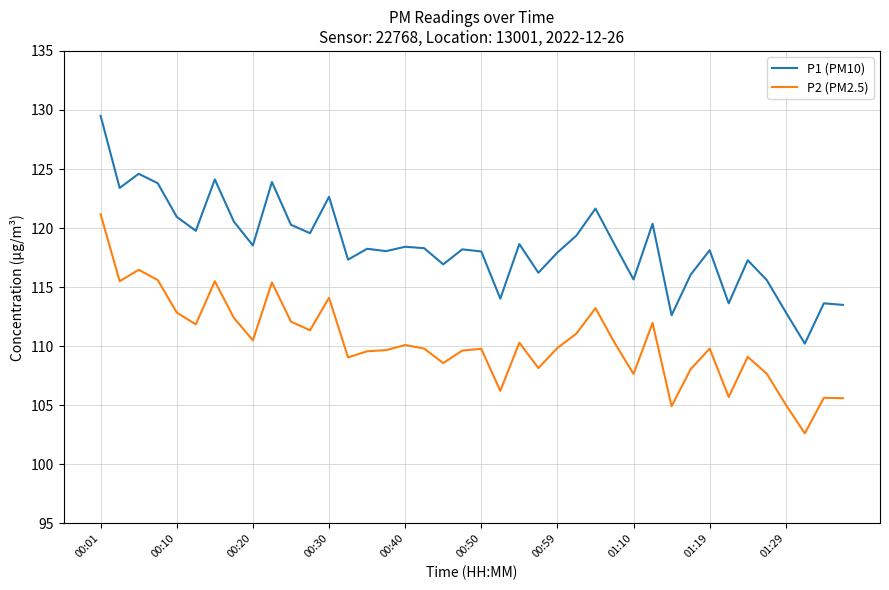

True or false: P2 (PM2.5) and P1 (PM10) intersect in this chart.

False